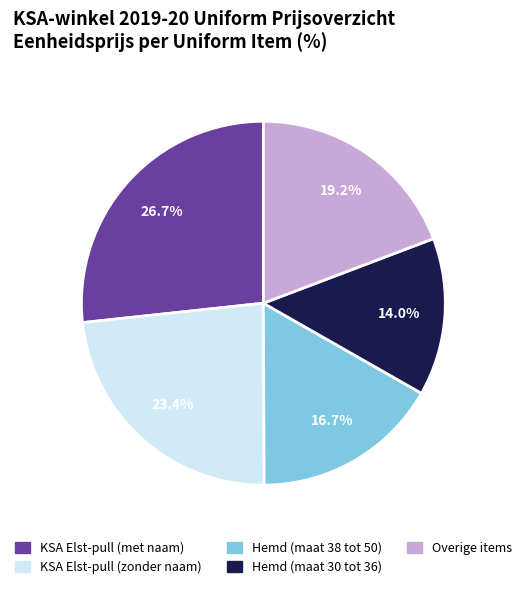

Is there a majority slice in this chart?

No